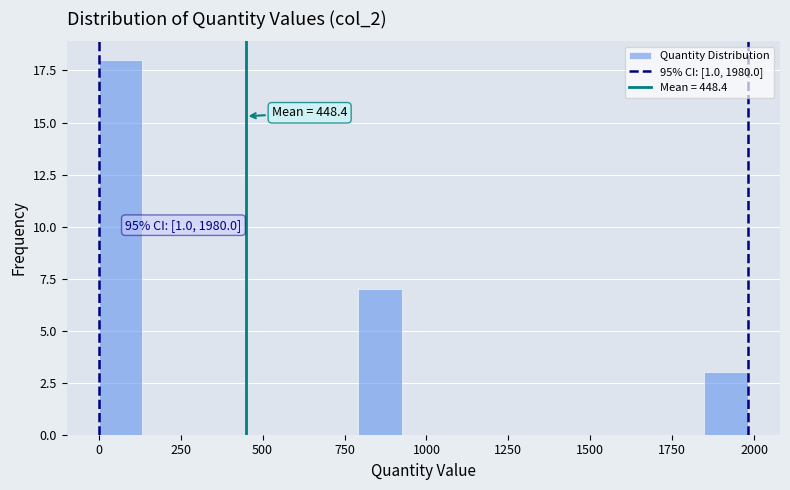

Around what value on the x-axis is the tallest bar? Give the approximate position of its centre, as read against the axis.

50